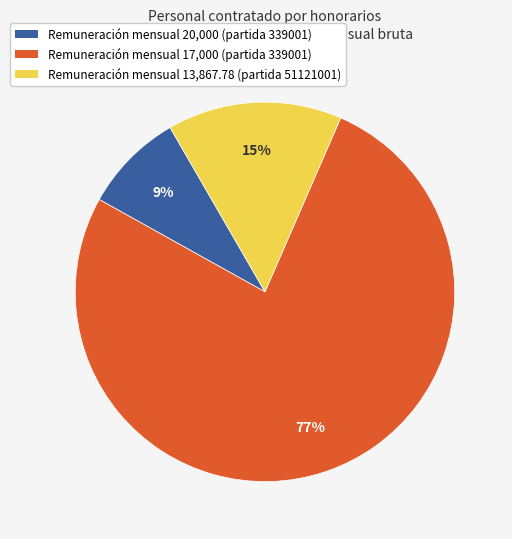

To the nearest percent, what is the average slice percentage?

33%